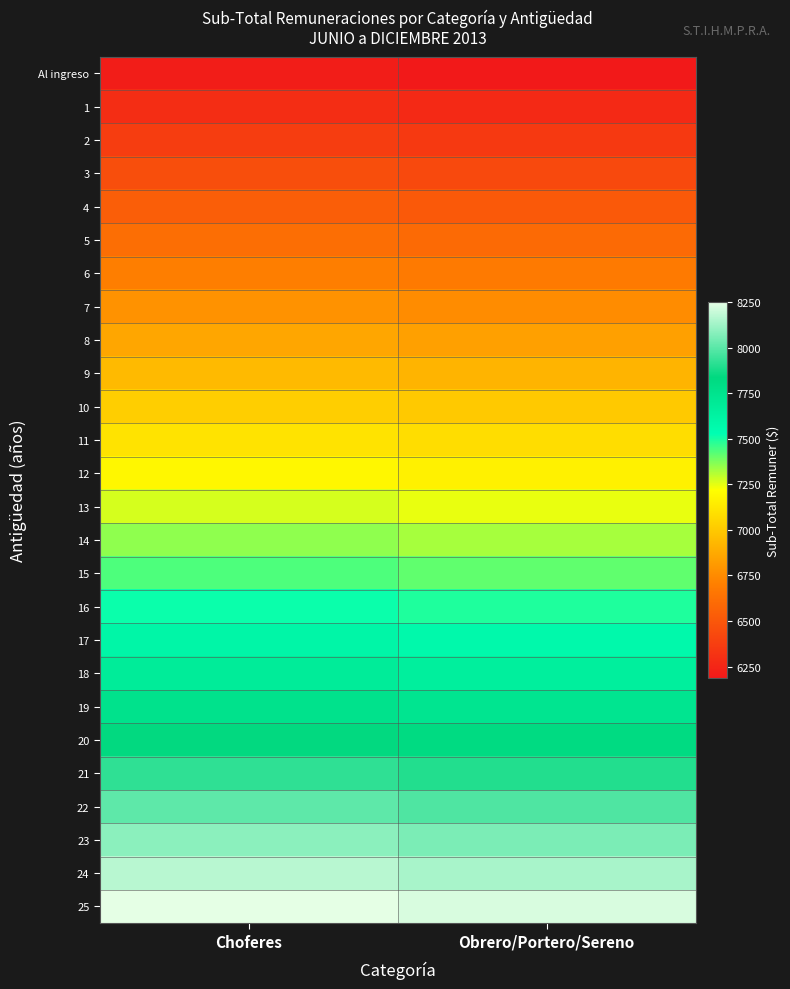

At Obrero/Portero/Sereno, list the series in order from smallest to largest.

Al ingreso, 1, 2, 3, 4, 5, 6, 7, 8, 9, 10, 11, 12, 13, 14, 15, 16, 17, 18, 19, 20, 21, 22, 23, 24, 25